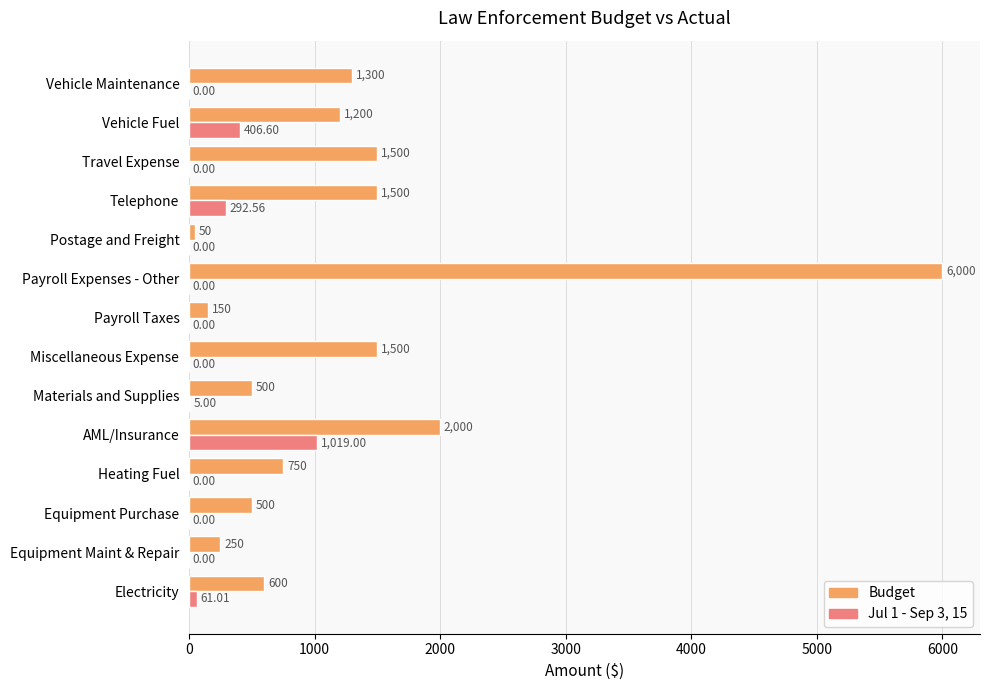

Which series has the largest total across all categories?

Budget